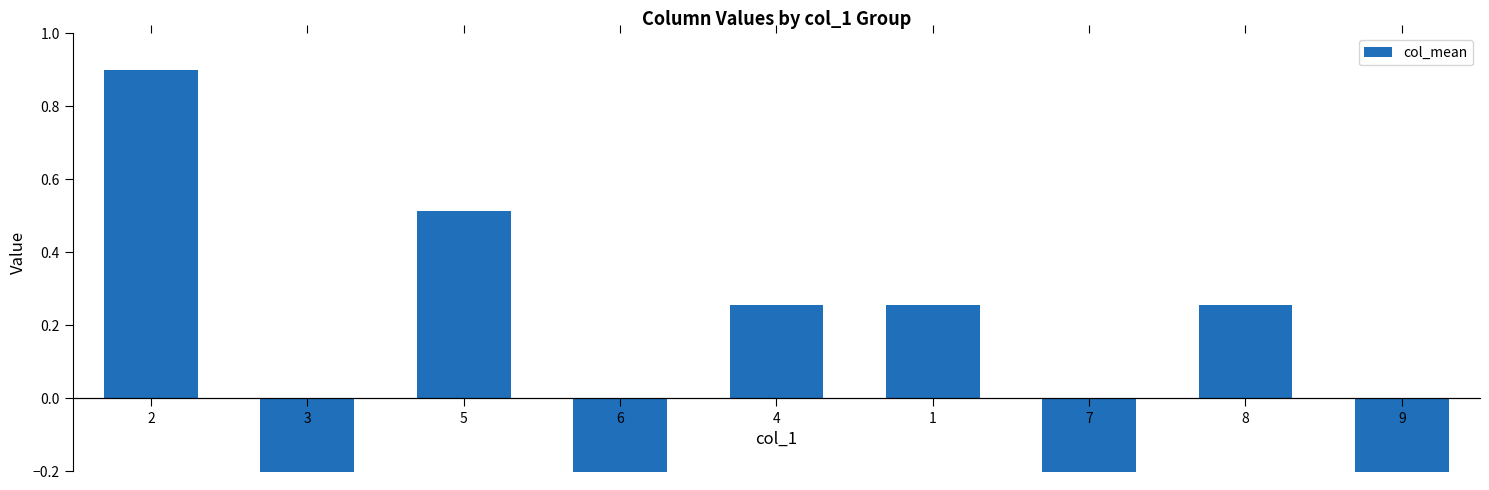

What is the smallest value displayed?

-0.9